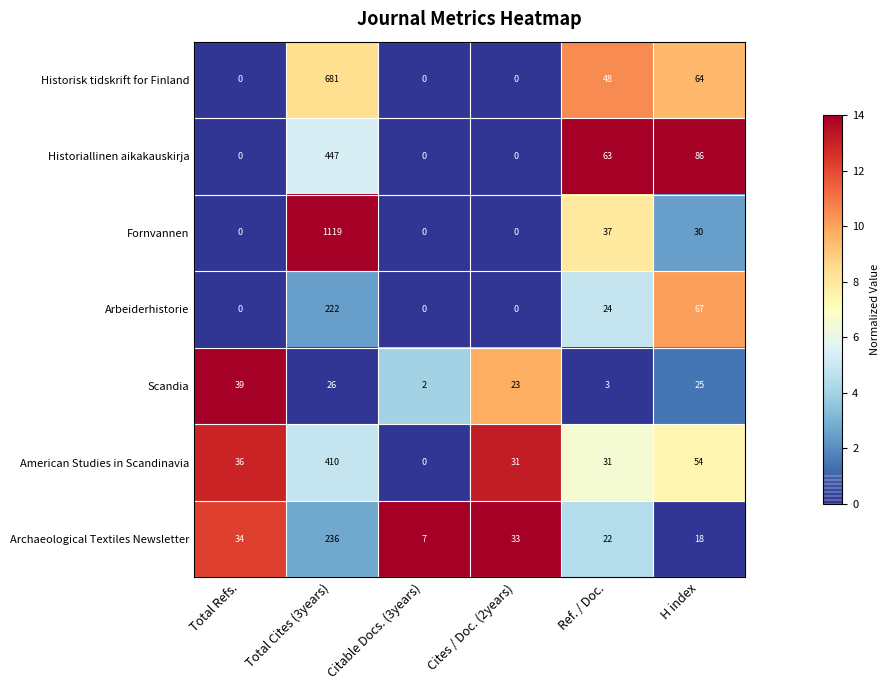

Which category has the lowest value in the American Studies in Scandinavia series?

Citable Docs. (3years)